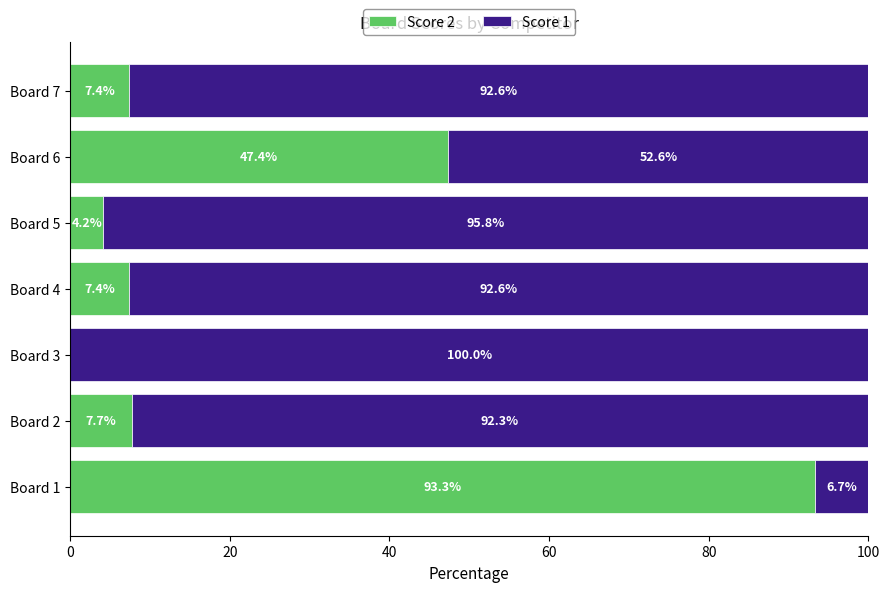

What is the highest value of the Score 2 series?

93.3